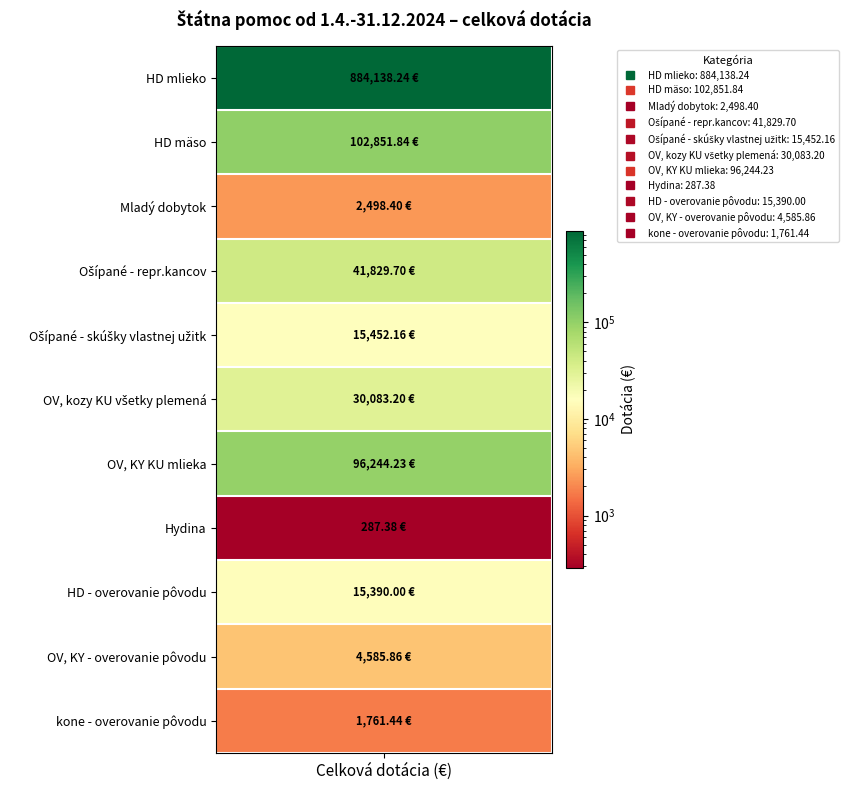

Between HD mlieko and OV, kozy KU všetky plemená, which is larger?

HD mlieko